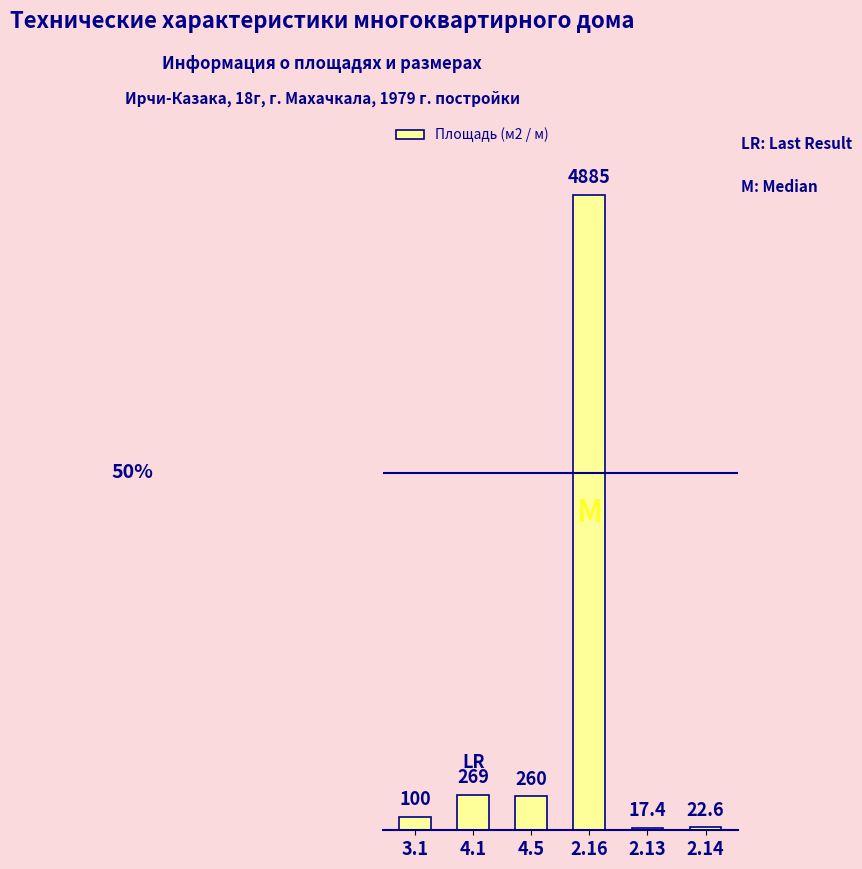

How many bars are there in total?

6